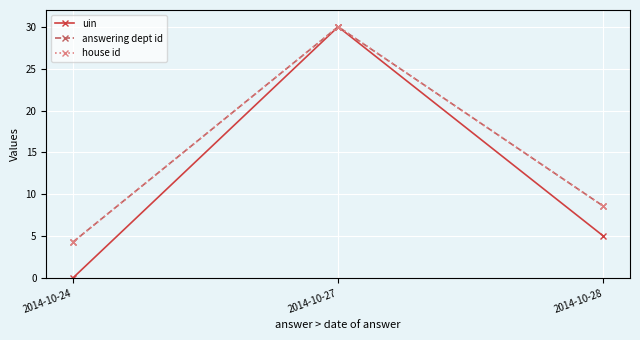

Does the chart display data point markers on the line(s)?

Yes